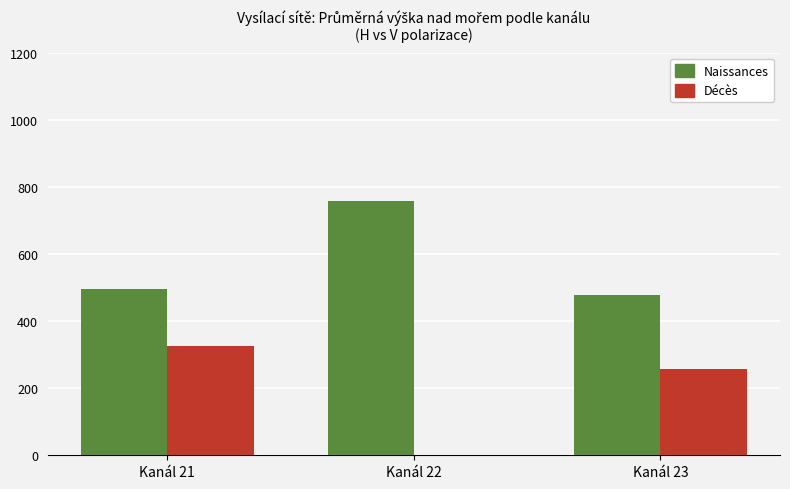

Count the number of data series in this chart.

2